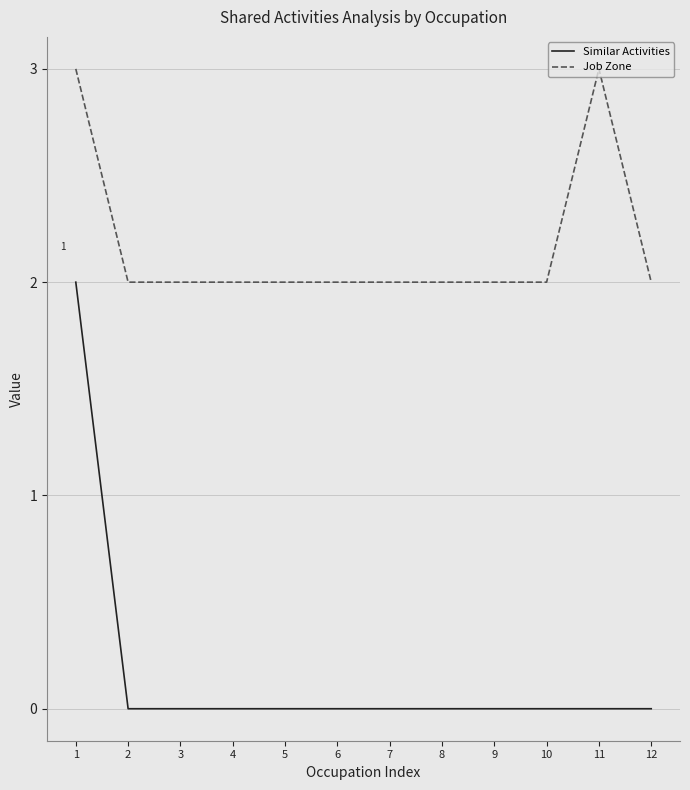

What is the difference between the highest and lowest values at 7?

2